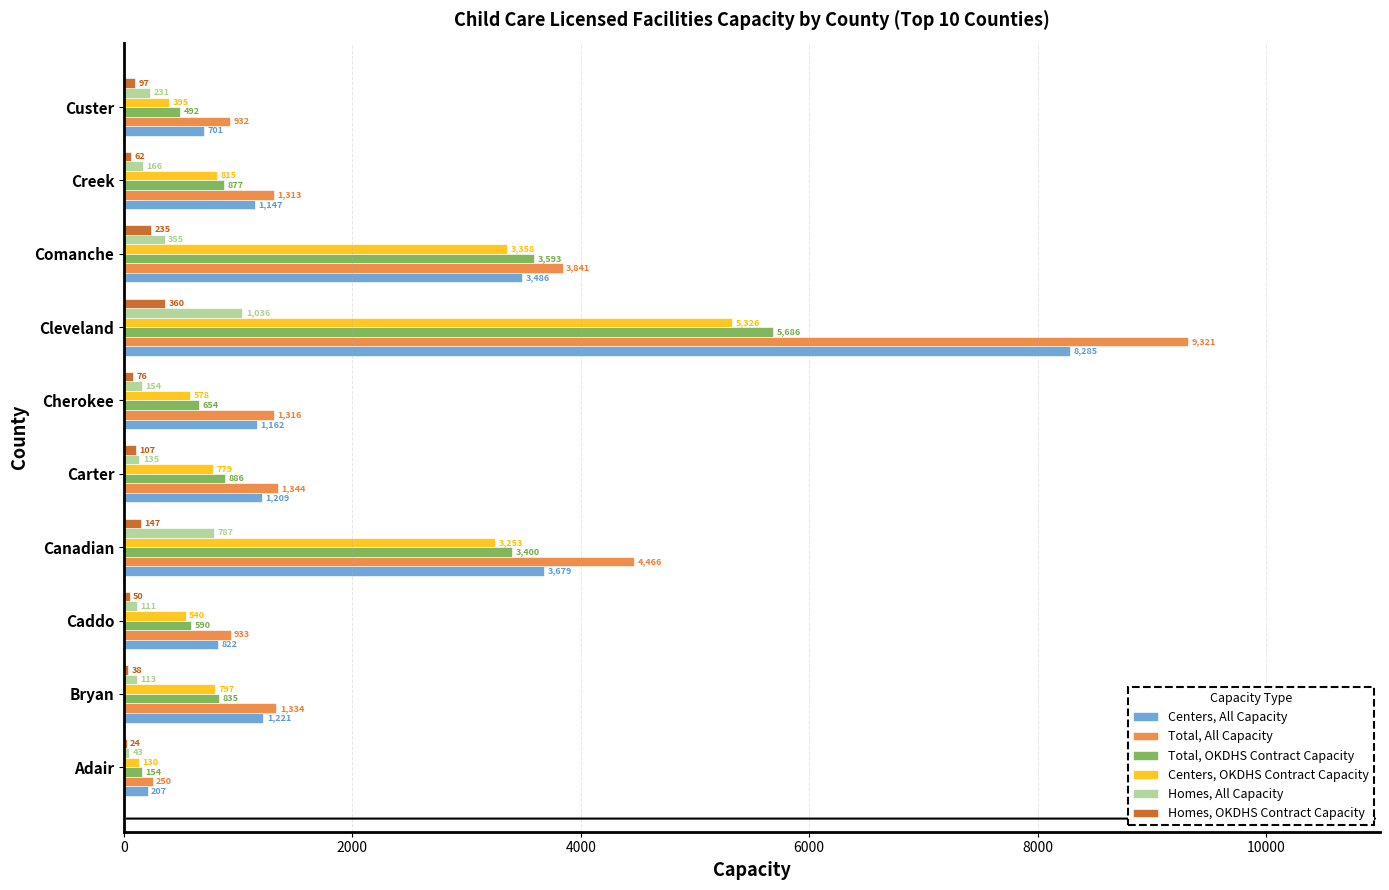

True or false: Total, All Capacity has a value of 3841 at Comanche.

True